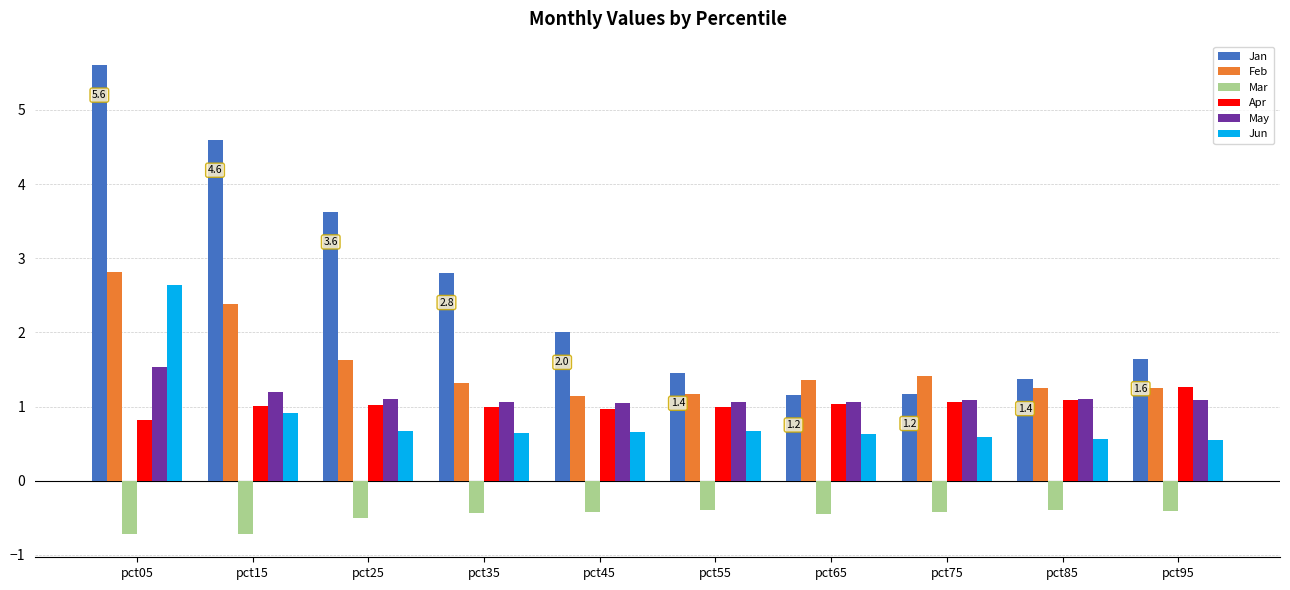

Which series has the largest total across all categories?

Jan